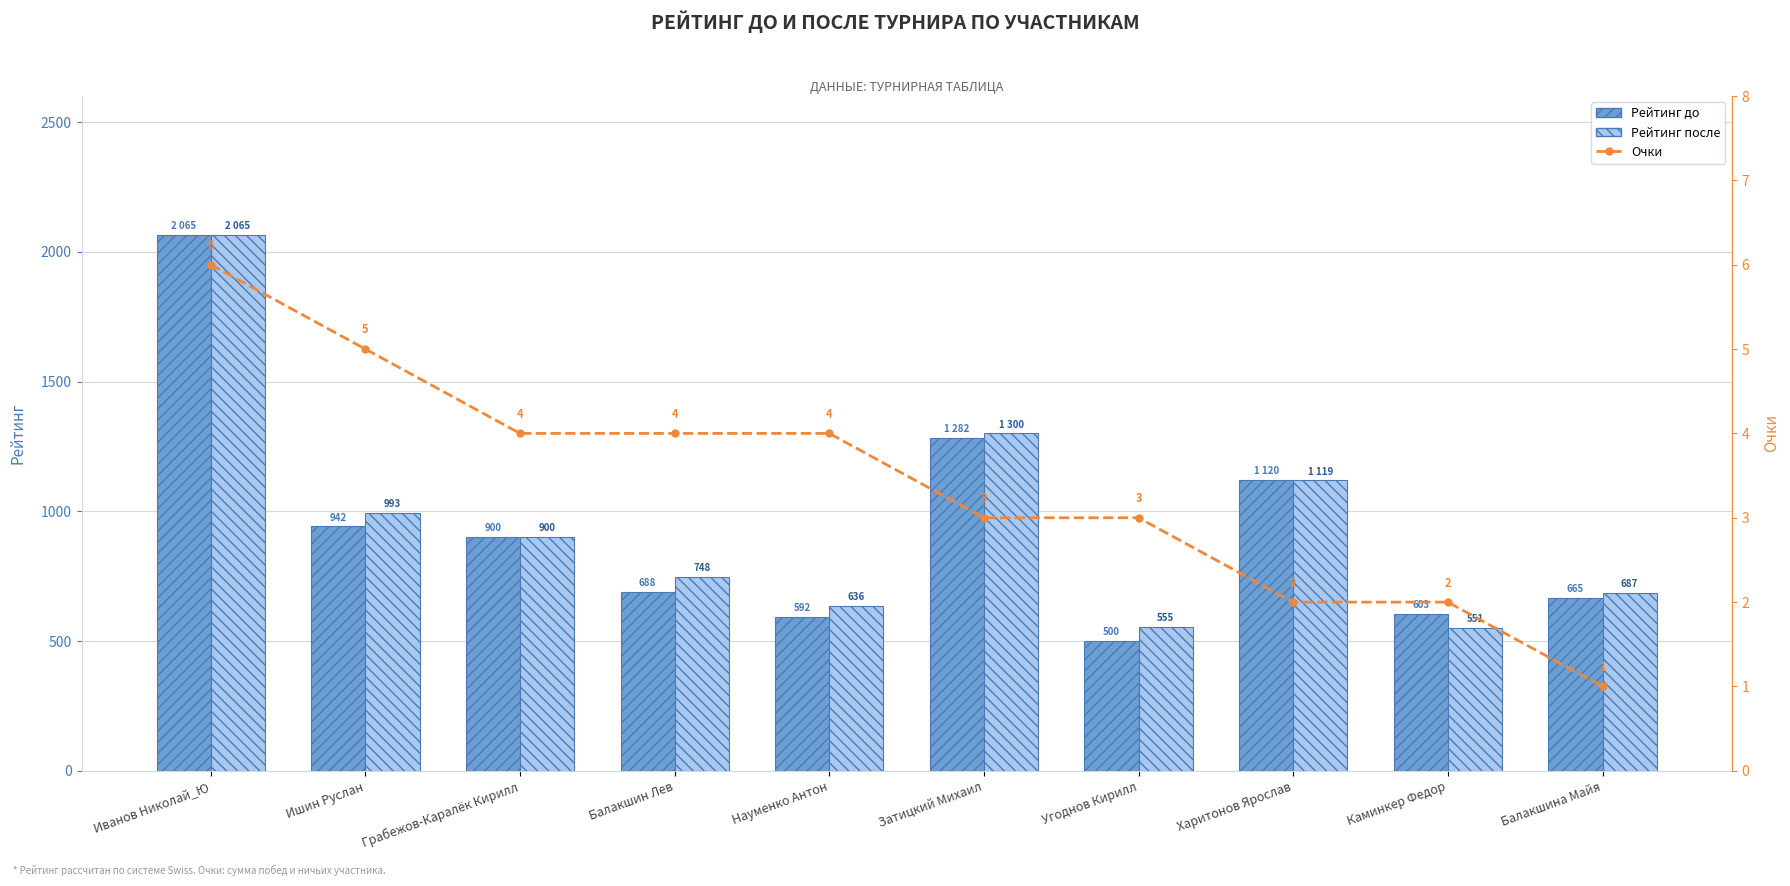

At which label does Рейтинг до first exceed 900?

Иванов Николай_Ю